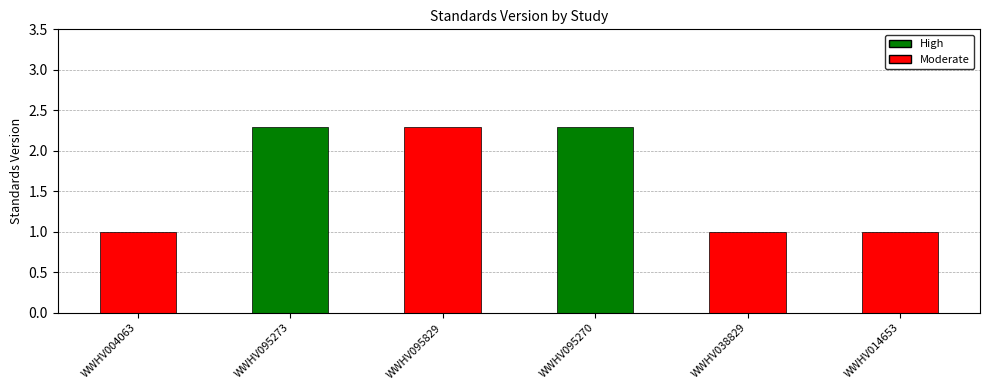

What is the value of the 1st bar from the left?

1.0